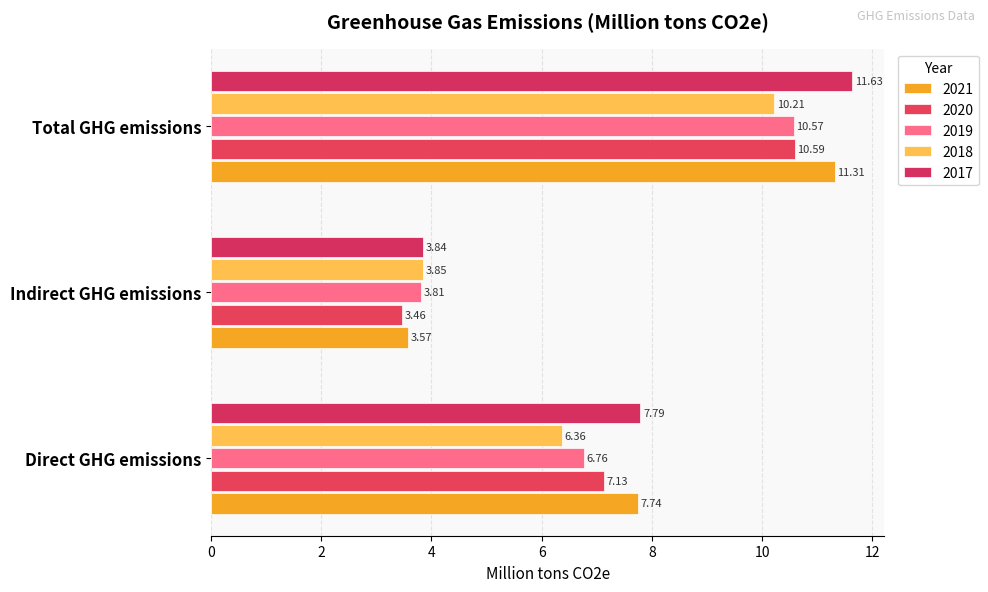

True or false: 2021 has a value of 5.5 at Total GHG emissions.

False